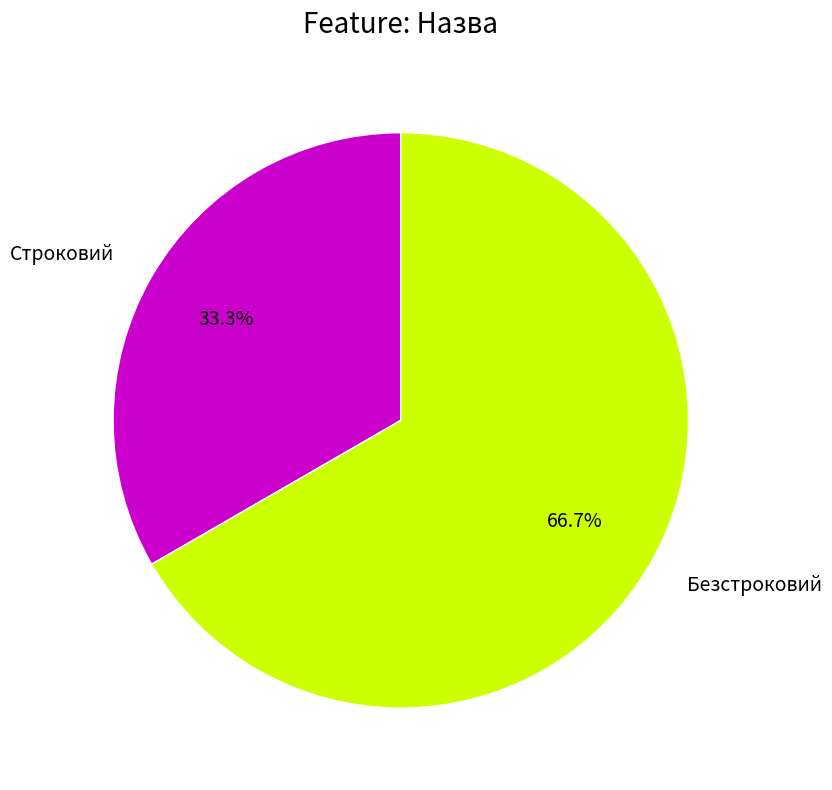

To the nearest percent, what is the average slice percentage?

50%